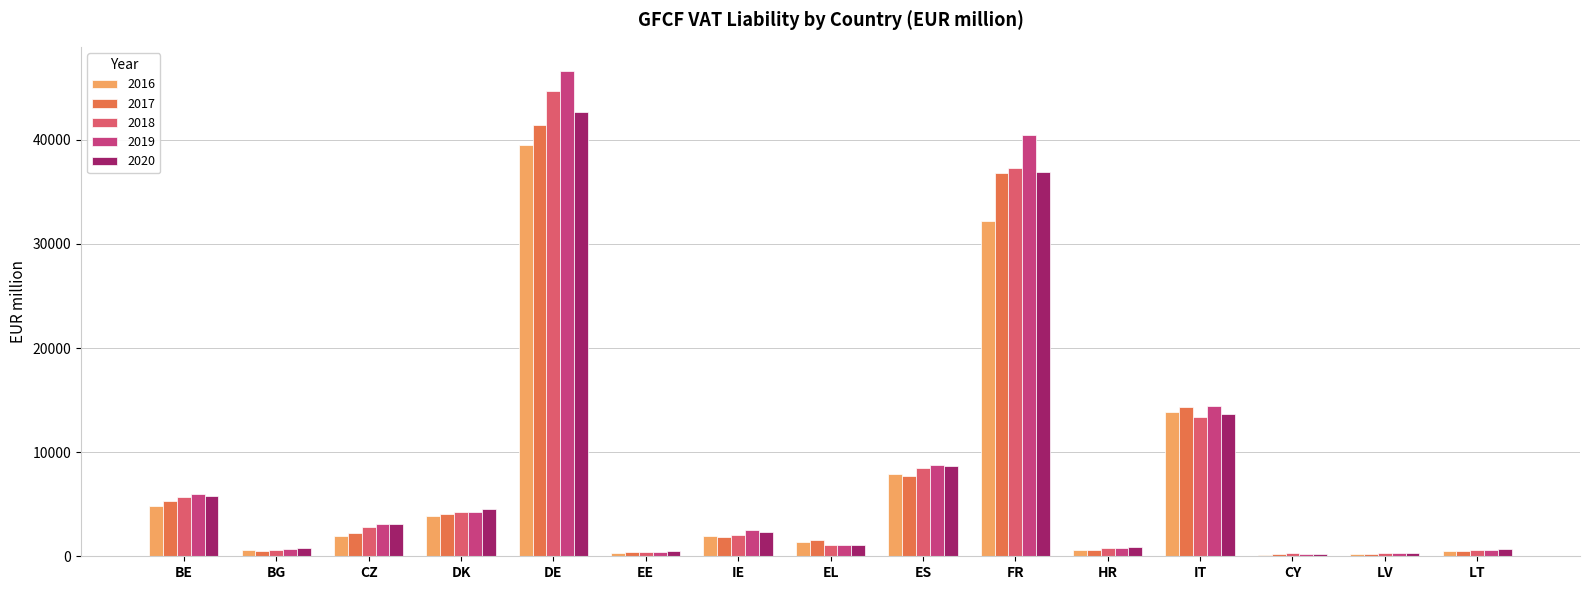

The value of 2019 at DE is 46611.9. True or false?

True